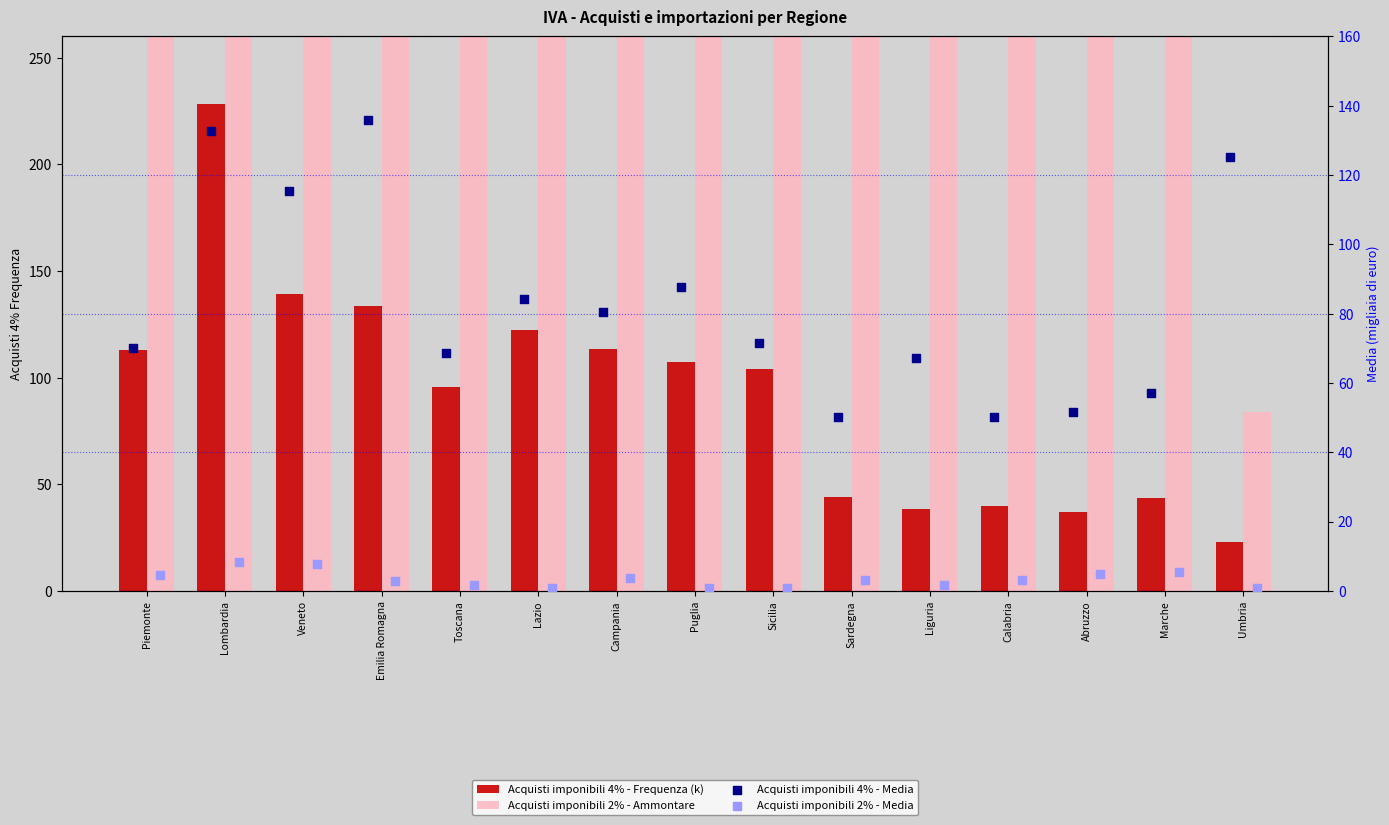

At which category is the sum across all series the highest?

Lombardia